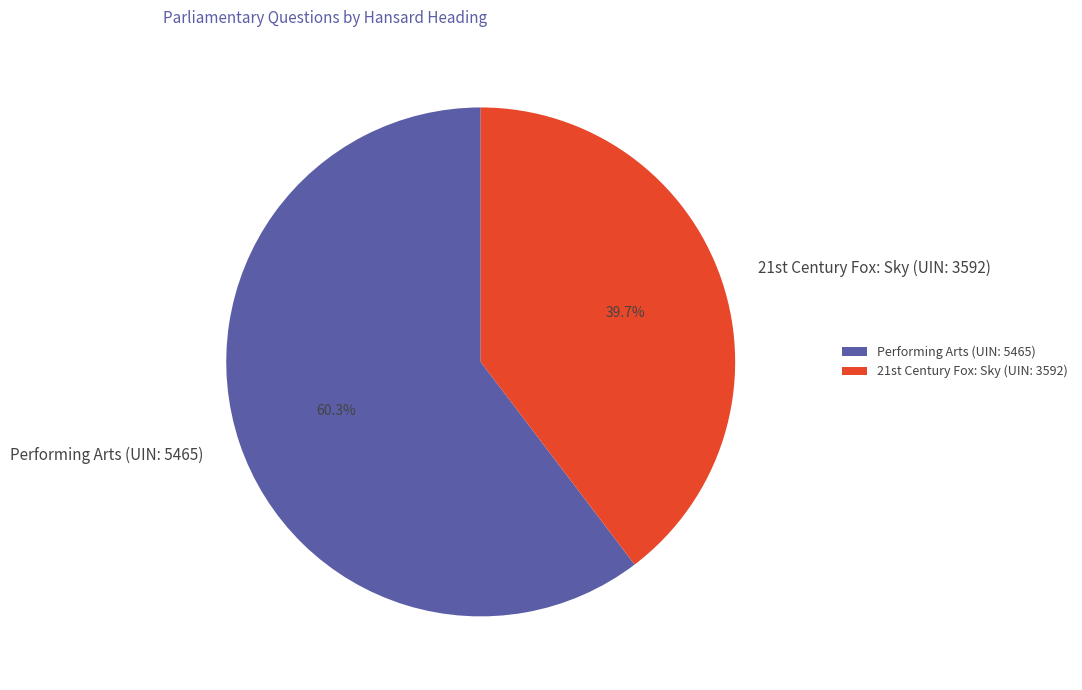

What is the largest slice in the pie chart?

Performing Arts (UIN: 5465)